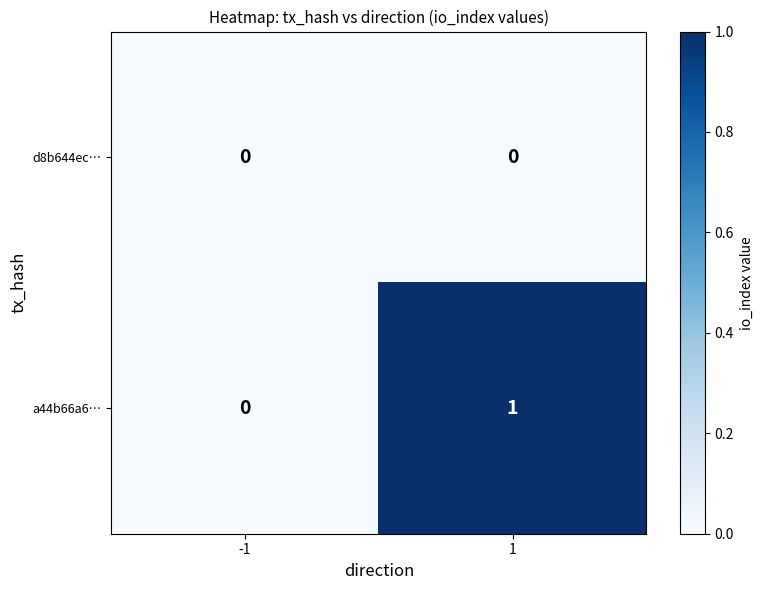

Reading left to right, what are all the values shown in this chart?

d8b644ec…: -1=0	1=0
a44b66a6…: -1=0	1=1